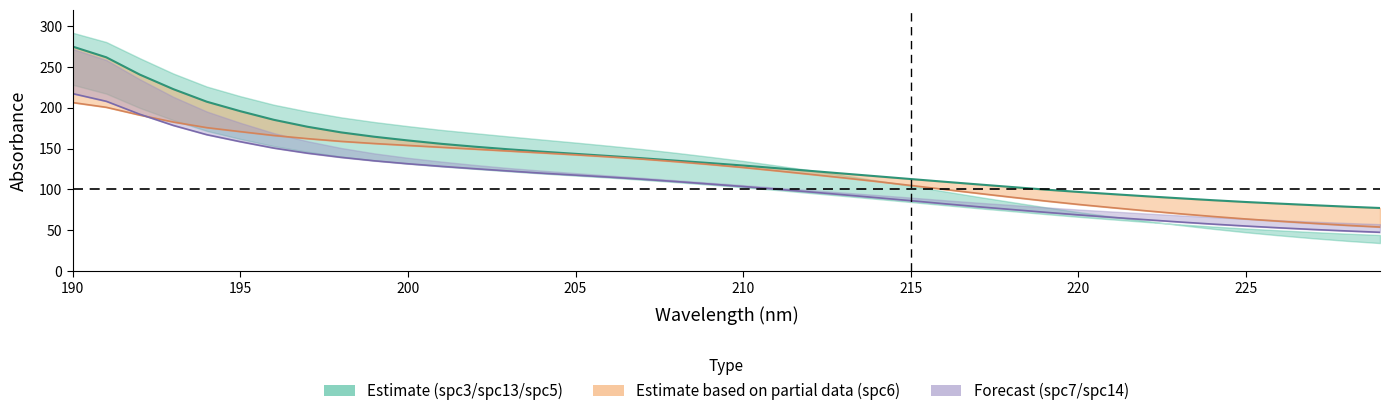

List the series in order of their peak value, lowest first.

spc6, spc14, spc13